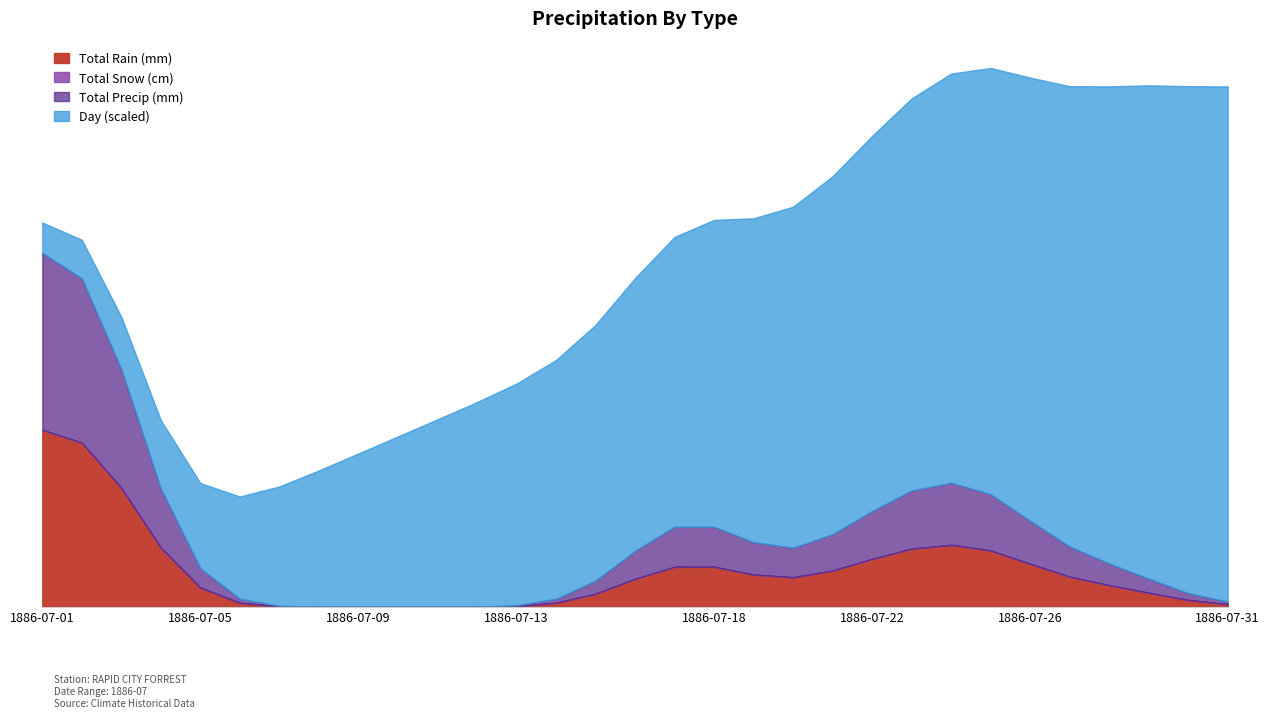

Where is Total Rain (mm) nearest to the value 10?

1886-07-25